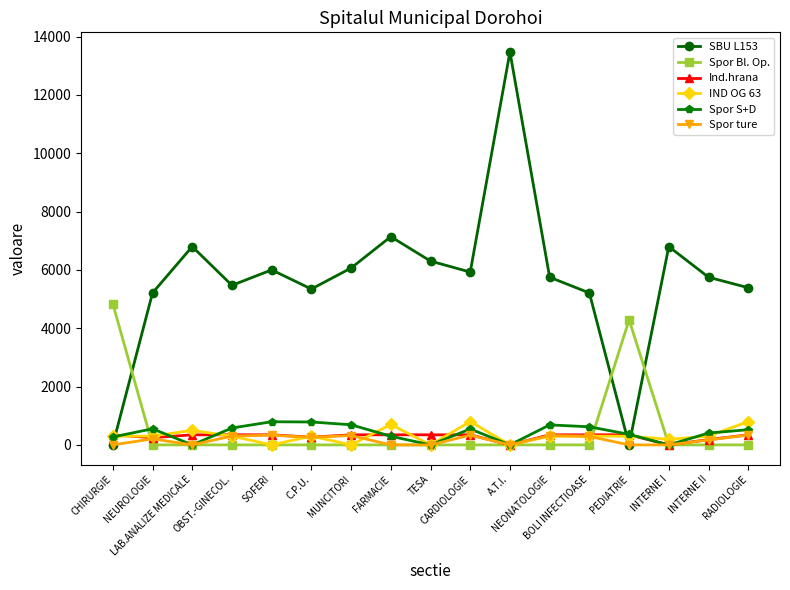

What is the difference between the maximum and second lowest values in the Spor ture series?

341